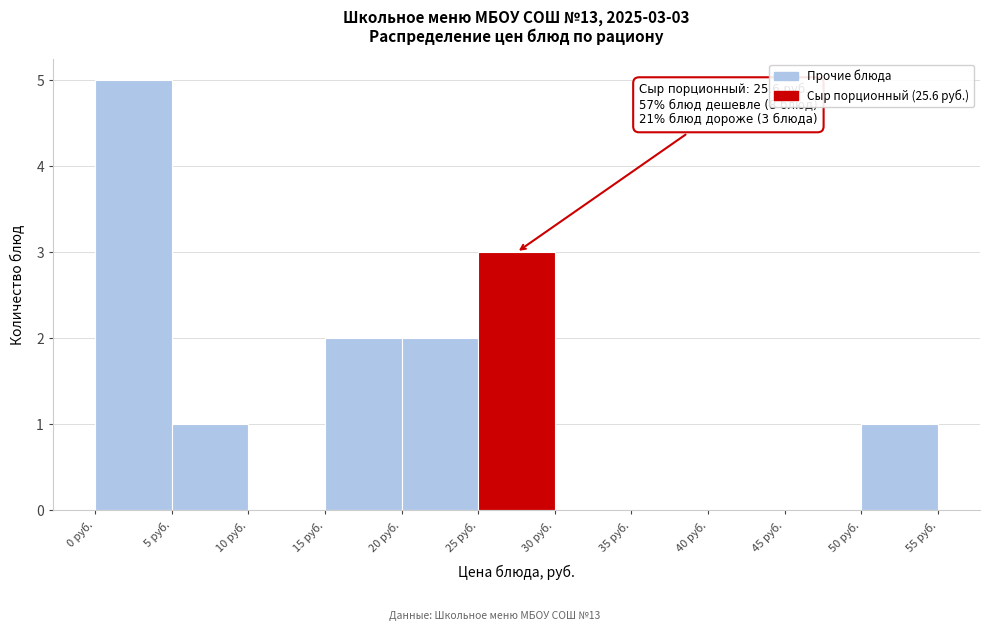

Which range on the x-axis has the tallest bar?

0 to 5